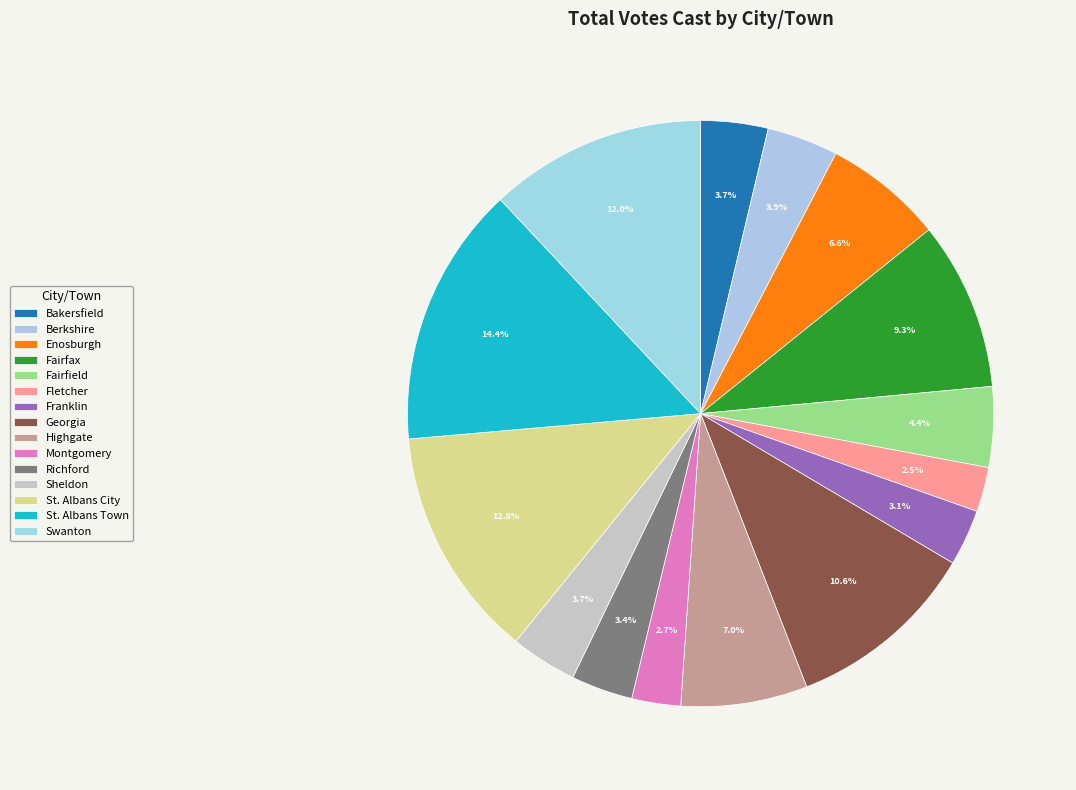

To the nearest percent, what is the combined percentage of Richford and Highgate?

10%